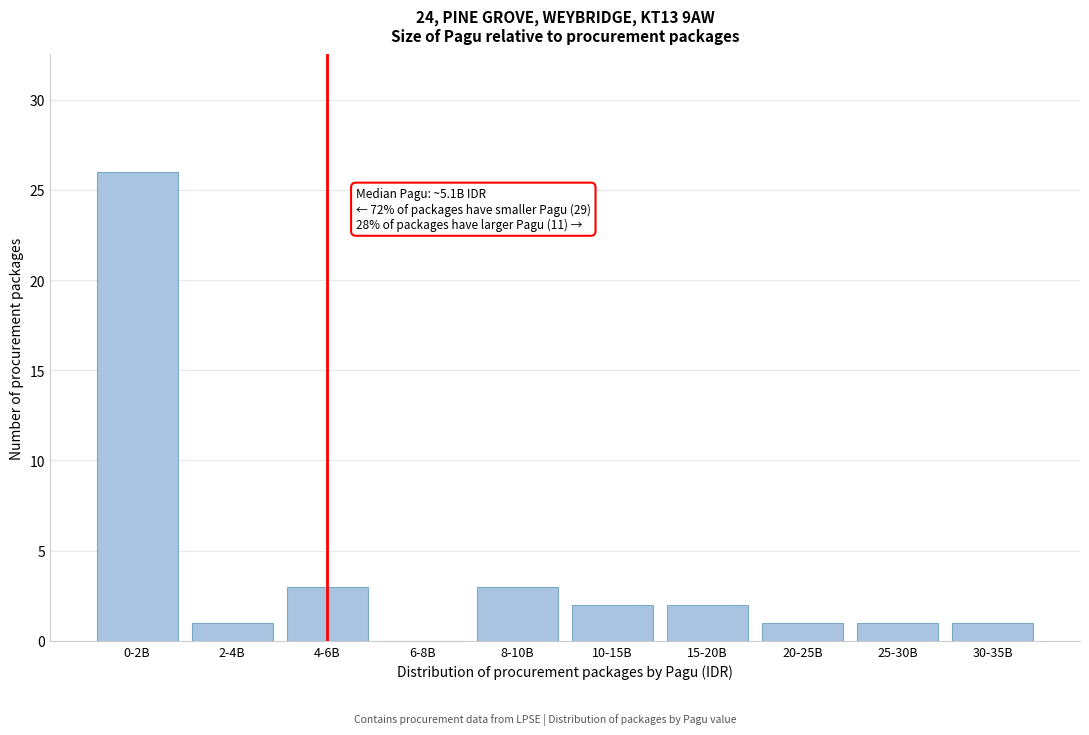

Reading right to left, extract all data points from this chart.

30-35B=1	25-30B=1	20-25B=1	15-20B=2	10-15B=2	8-10B=3	6-8B=0	4-6B=3	2-4B=1	0-2B=26